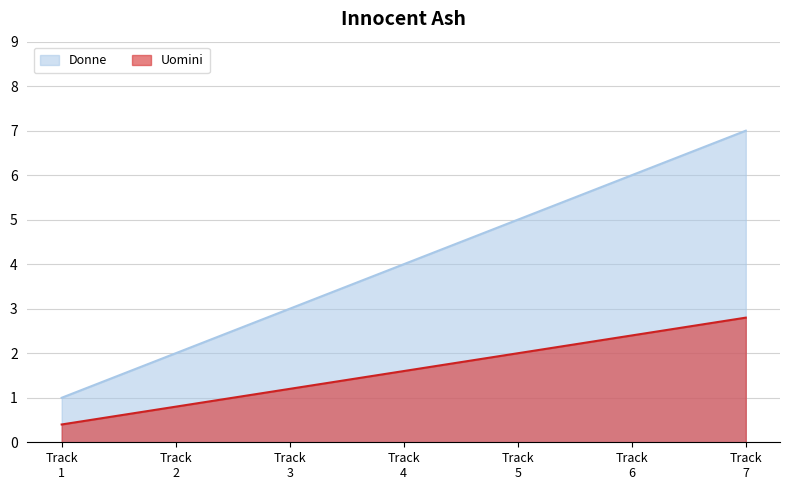

What is the maximum value shown in the chart?

7.0